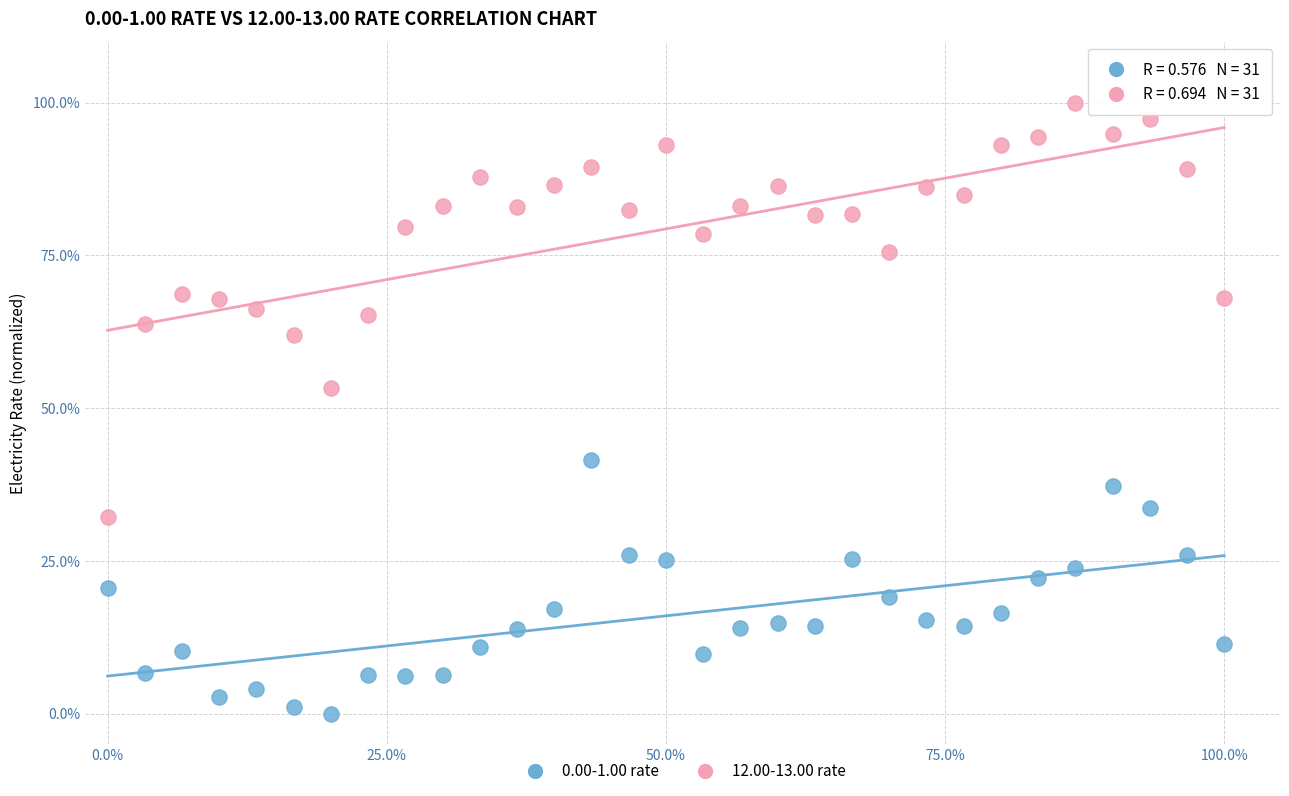

What are all the series names shown in the legend?

0.00-1.00 rate, 12.00-13.00 rate